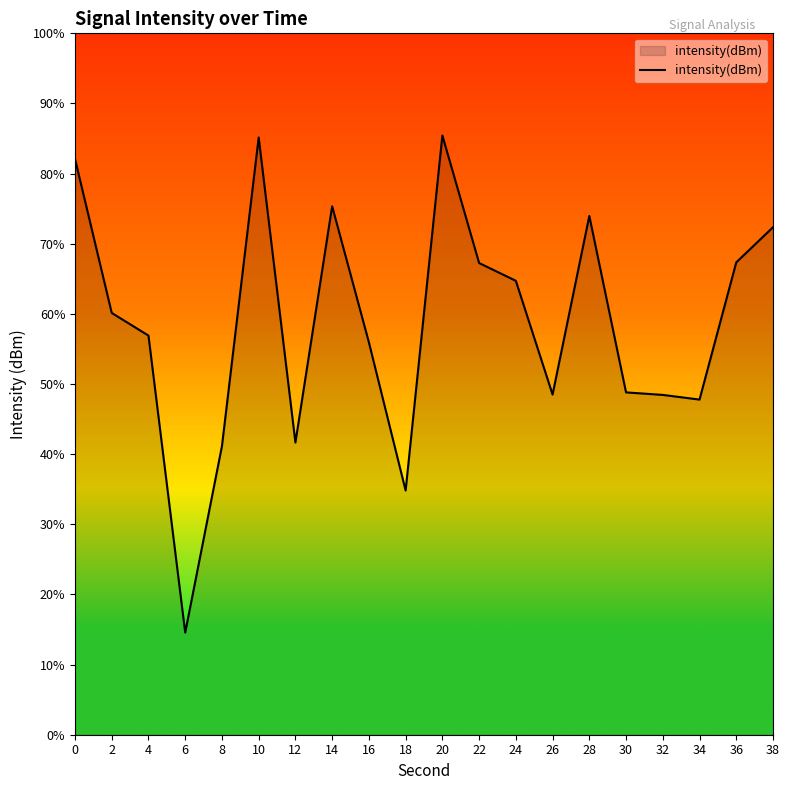

True or false: the data has more than 1 interior local peaks.

True